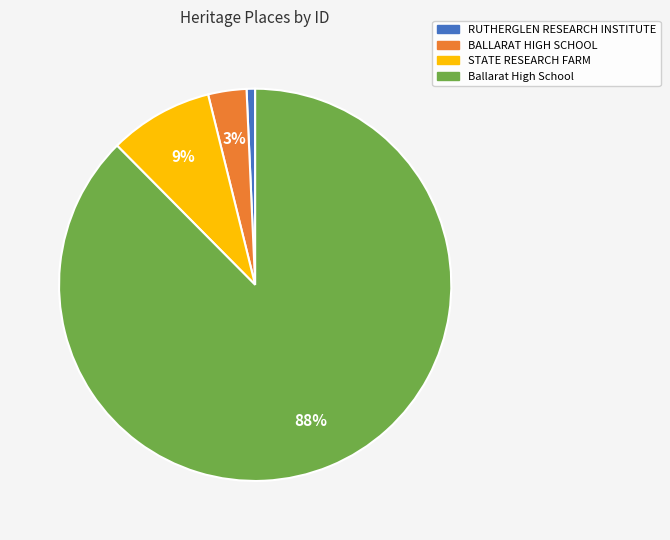

Which slice is the largest?

Ballarat High School